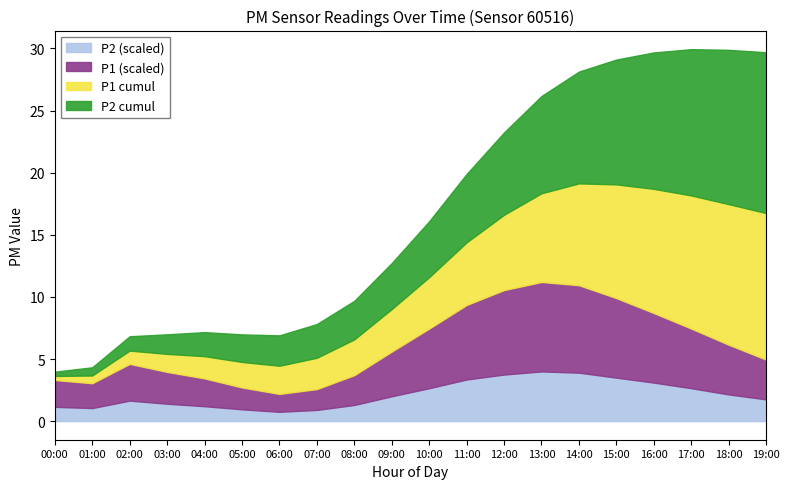

True or false: P2_cumul has more than 2 interior local peaks.

False